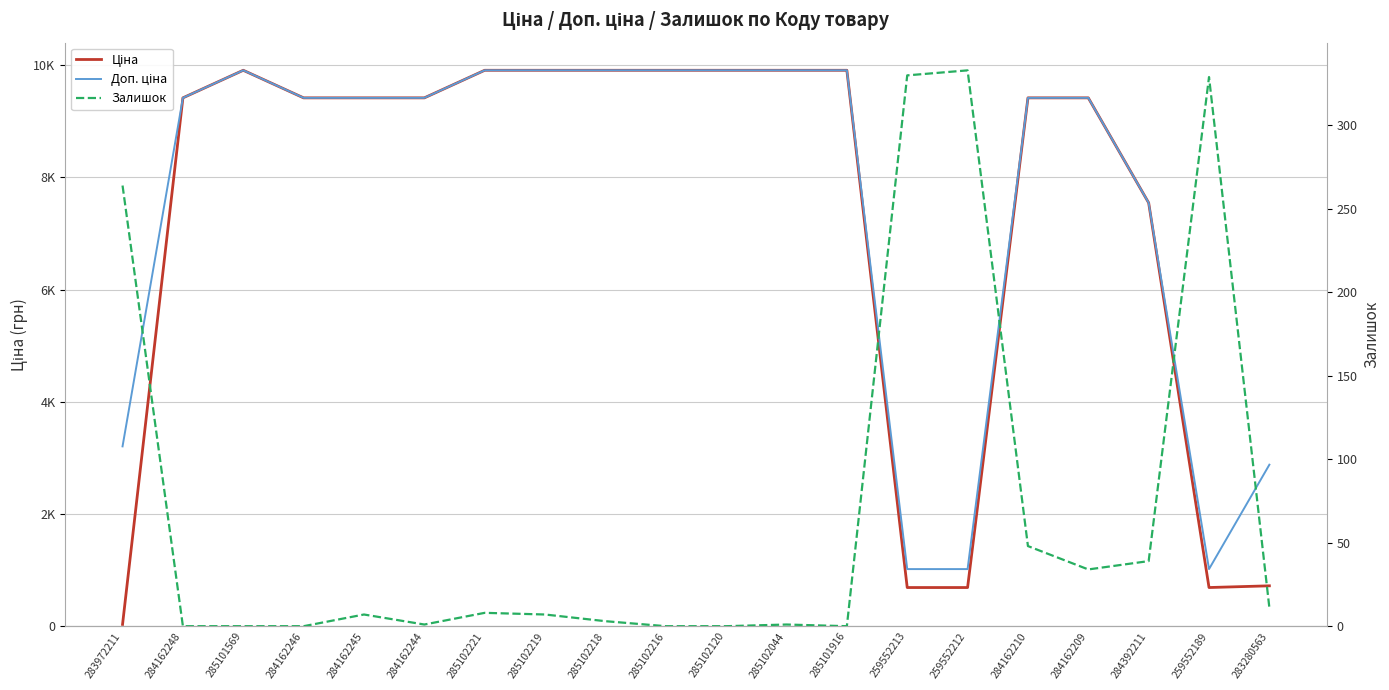

Which series changed the most between 285102221 and 259552212?

Ціна